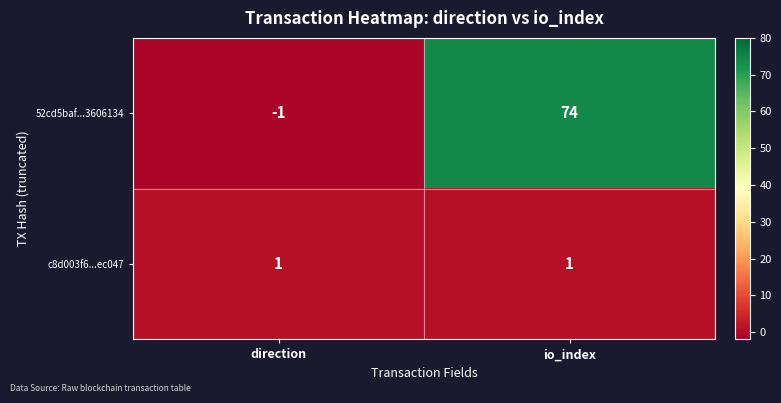

What is the difference between the maximum and minimum values in the 52cd5baf...3606134 series?

75